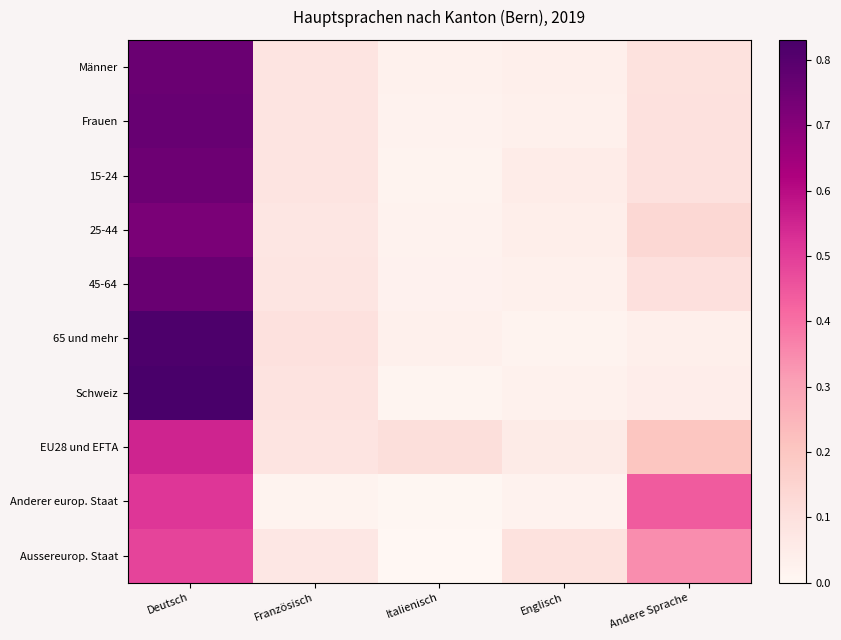

Reading right to left, list all the values displayed in this chart.

Männer: Andere Sprache=0.1	Englisch=0.0	Italienisch=0.0	Französisch=0.1	Deutsch=0.8
Frauen: Andere Sprache=0.1	Englisch=0.0	Italienisch=0.0	Französisch=0.1	Deutsch=0.8
15-24: Andere Sprache=0.1	Englisch=0.0	Italienisch=0.0	Französisch=0.1	Deutsch=0.8
25-44: Andere Sprache=0.1	Englisch=0.0	Italienisch=0.0	Französisch=0.1	Deutsch=0.7
45-64: Andere Sprache=0.1	Englisch=0.0	Italienisch=0.0	Französisch=0.1	Deutsch=0.8
65 und mehr: Andere Sprache=0.0	Englisch=0.0	Italienisch=0.0	Französisch=0.1	Deutsch=0.8
Schweiz: Andere Sprache=0.0	Englisch=0.0	Italienisch=0.0	Französisch=0.1	Deutsch=0.8
EU28 und EFTA: Andere Sprache=0.2	Englisch=0.1	Italienisch=0.1	Französisch=0.1	Deutsch=0.6
Anderer europ. Staat: Andere Sprache=0.4	Englisch=0.0	Italienisch=0.0	Französisch=0.0	Deutsch=0.5
Aussereurop. Staat: Andere Sprache=0.3	Englisch=0.1	Italienisch=0.0	Französisch=0.1	Deutsch=0.5